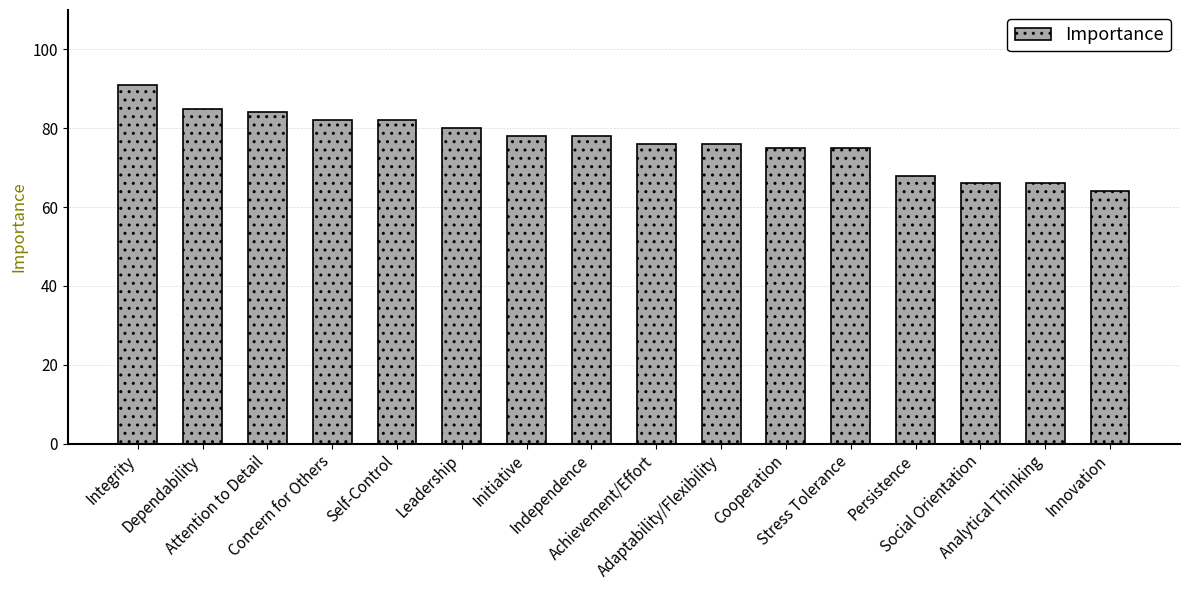

True or false: the data shows 18 at Persistence.

False